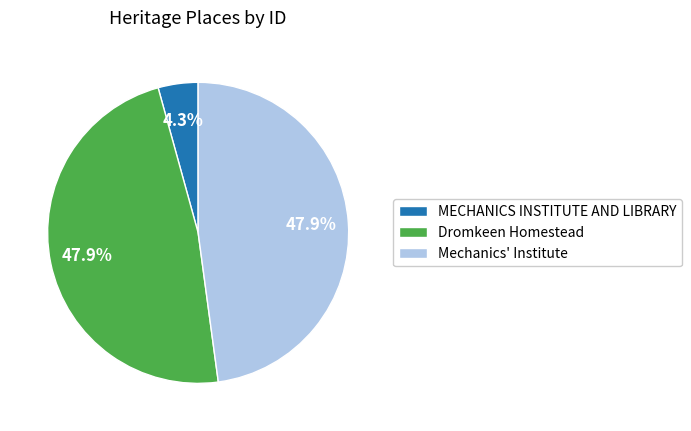

Approximately how many times larger is the value at Mechanics' Institute compared to Dromkeen Homestead?

1.0